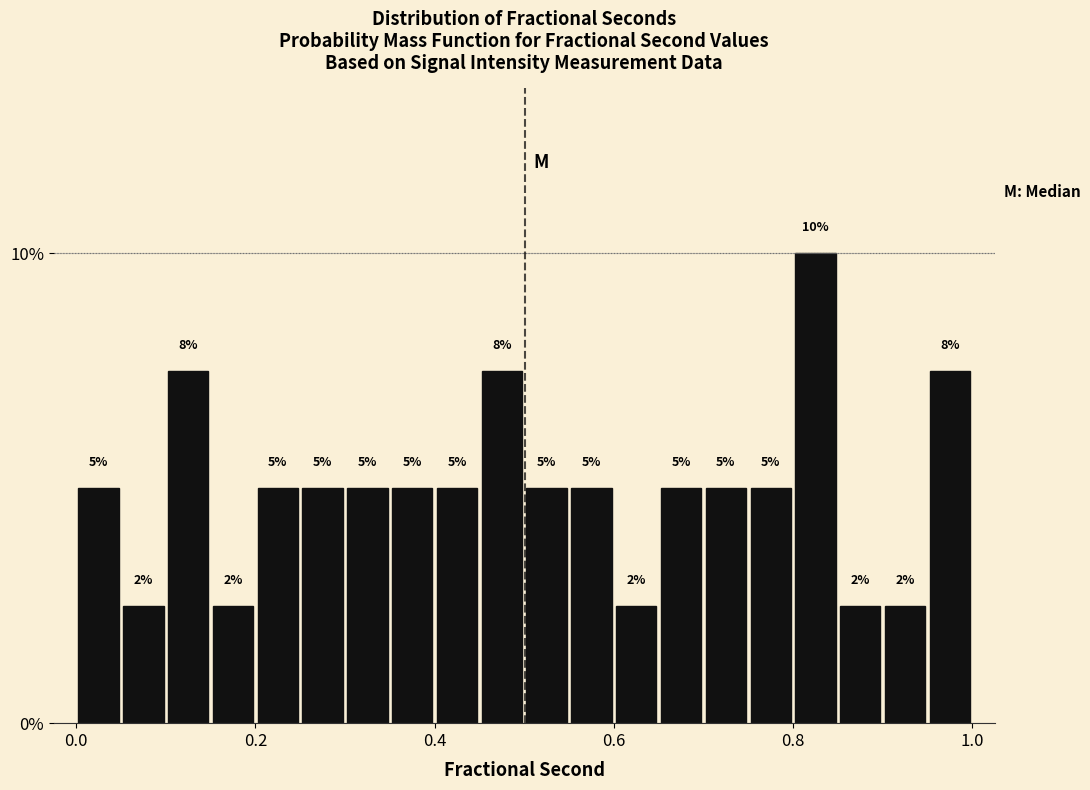

Read against the x-axis, roughly where is the centre of the tallest bar?

0.82